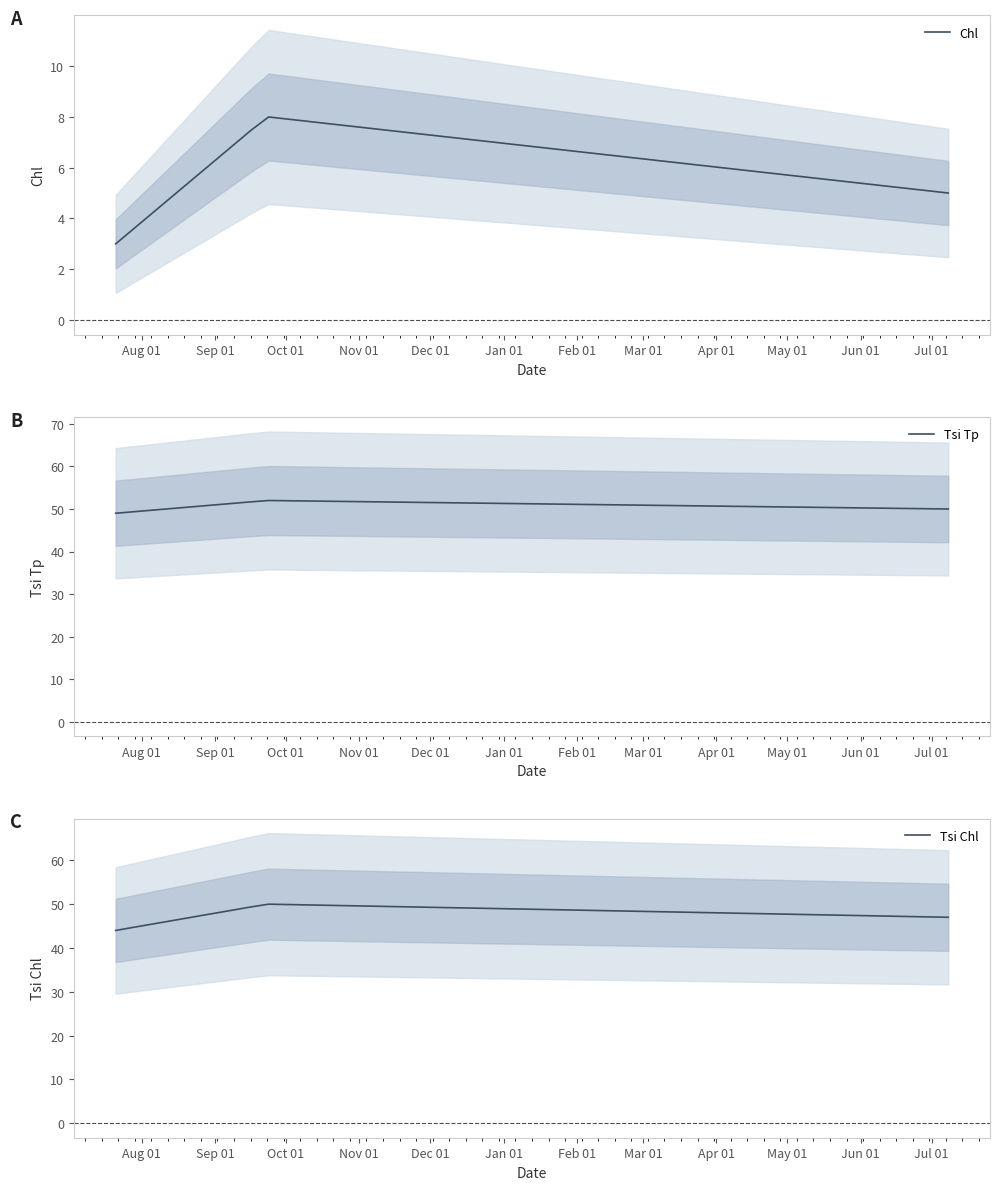

What is the lowest value of the Chl series?

3.0